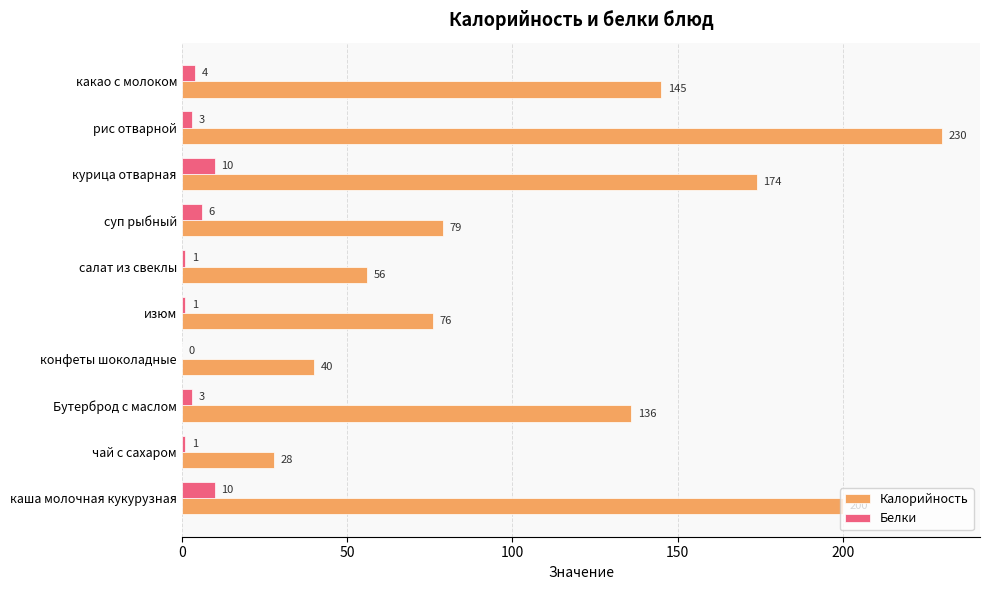

At which label does Калорийность reach its peak?

рис отварной